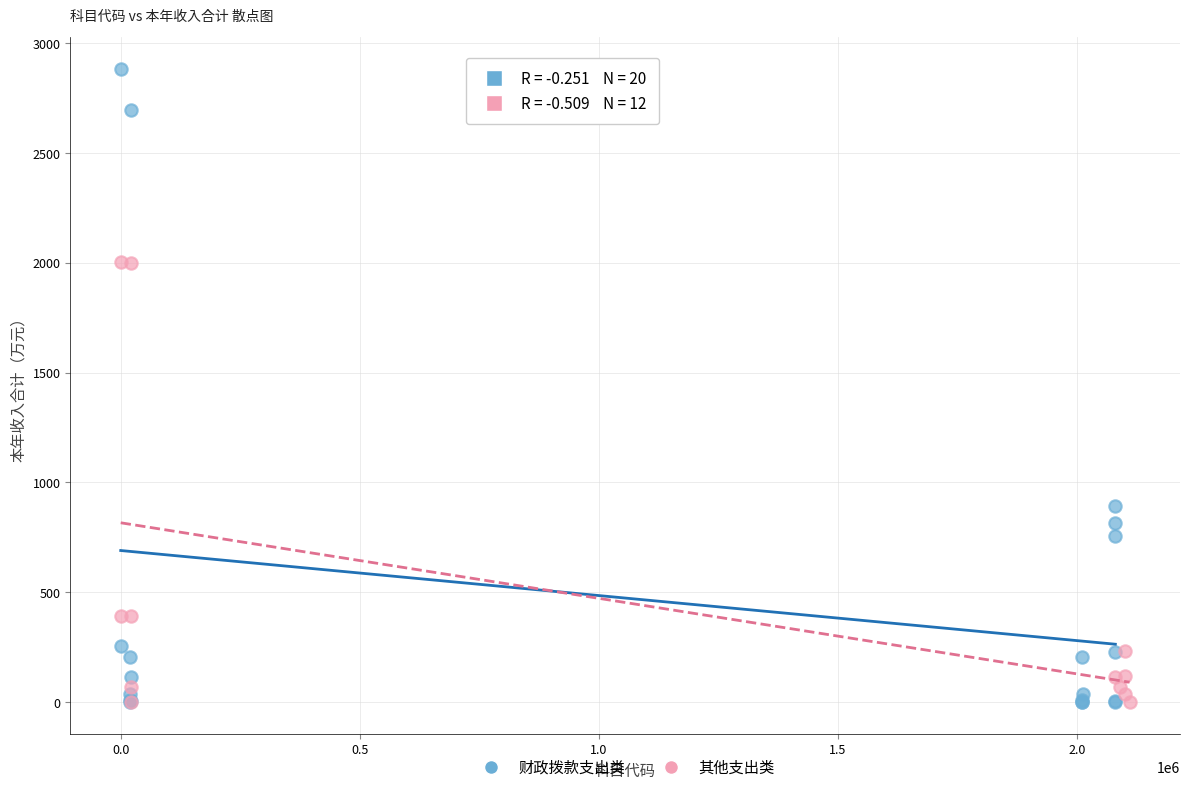

Which series has the widest spread of Y values?

财政拨款支出类